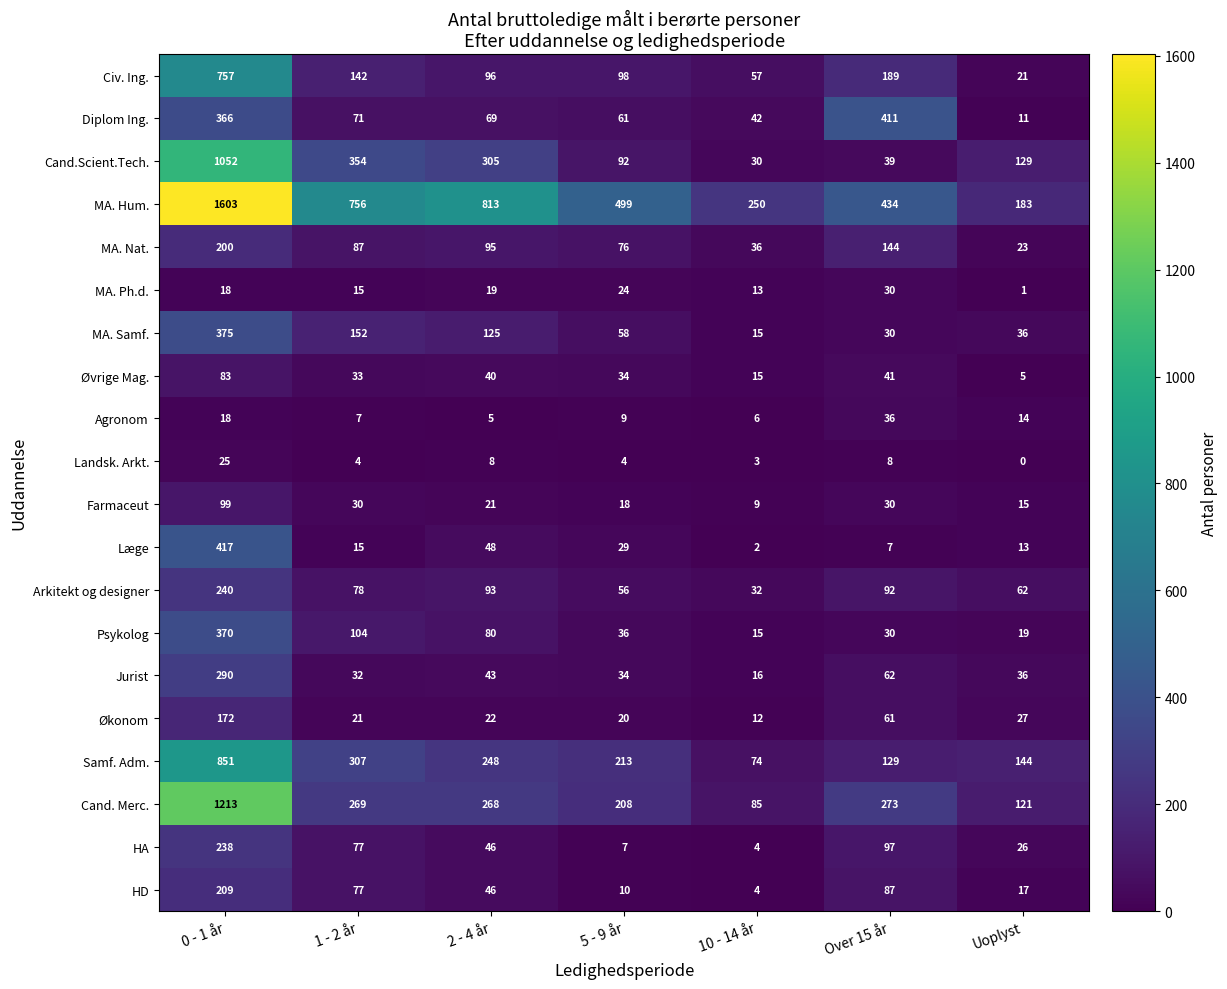

What is the maximum value shown in the chart?

1603